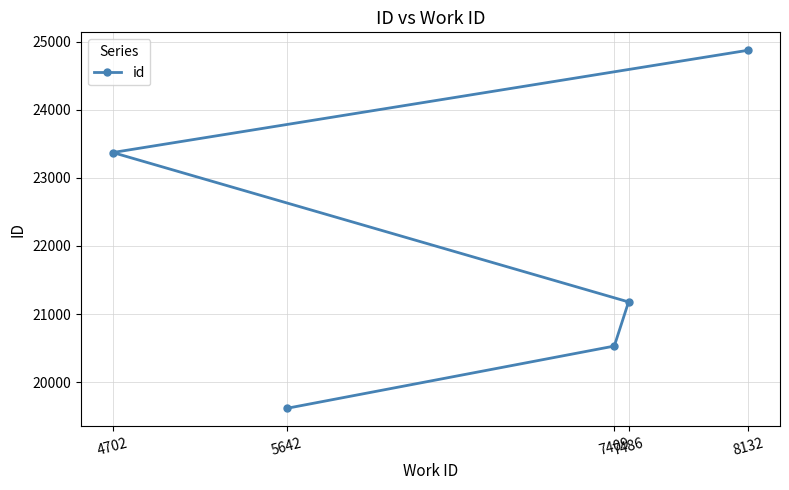

The chart shows a value of 38440 at 4702. True or false?

False